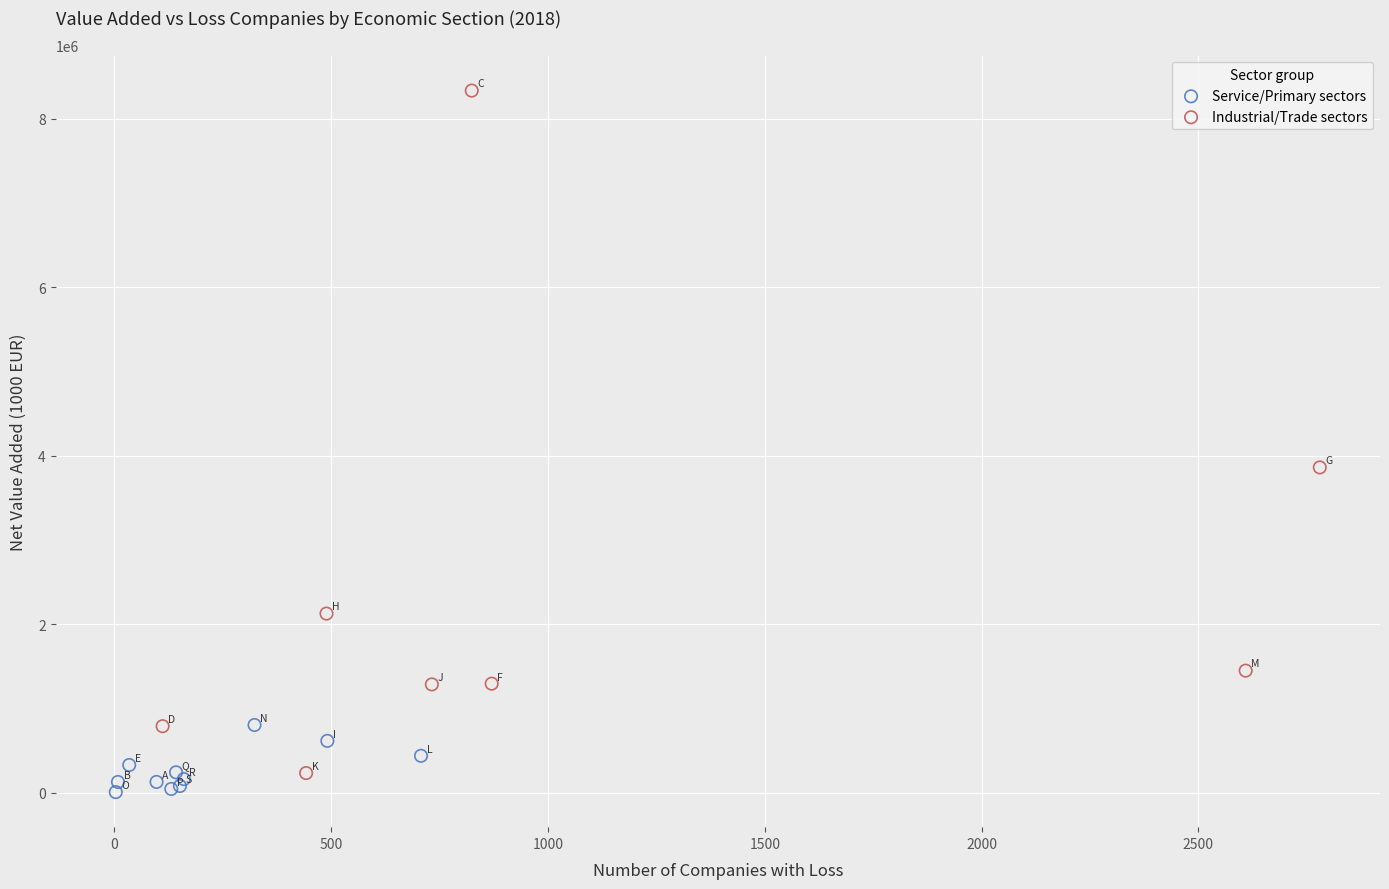

Which series contains the highest Y value?

Industrial/Trade sectors